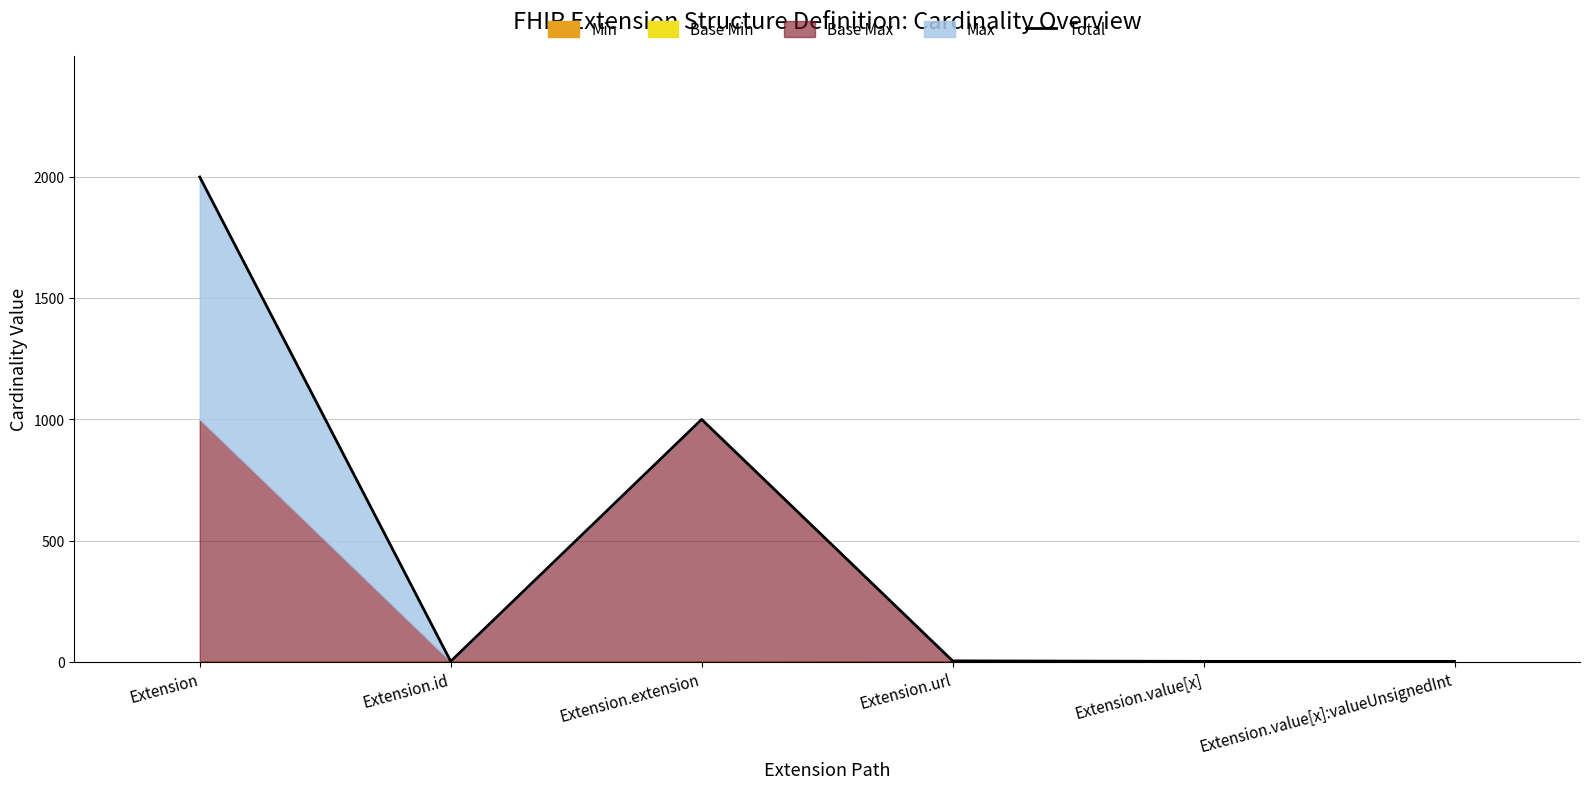

Approximately how many times larger is the value at Extension.url compared to Extension.value[x]?

2.0